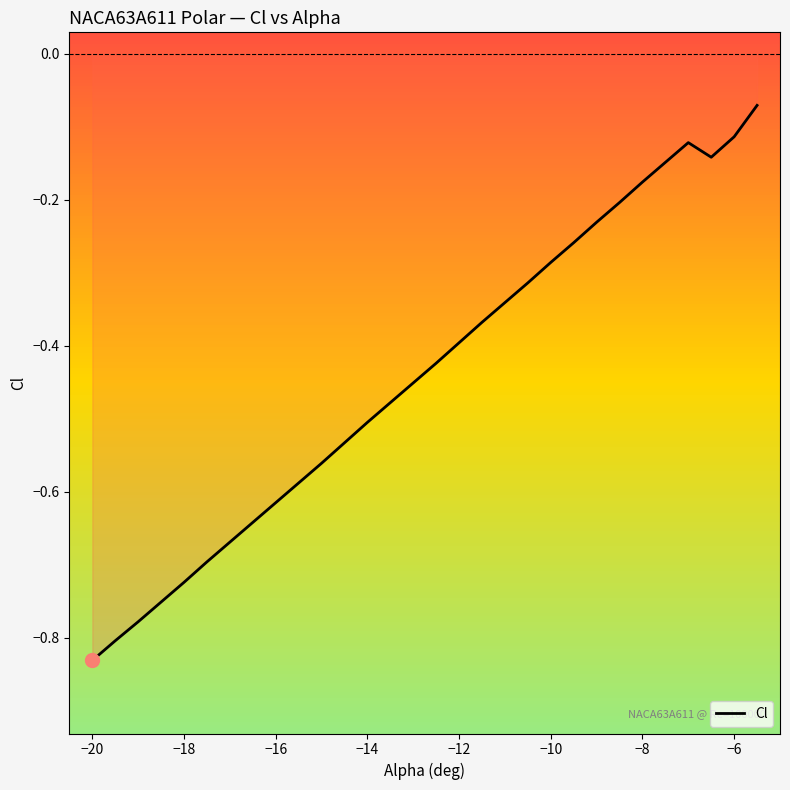

How many lines are shown in the chart?

1